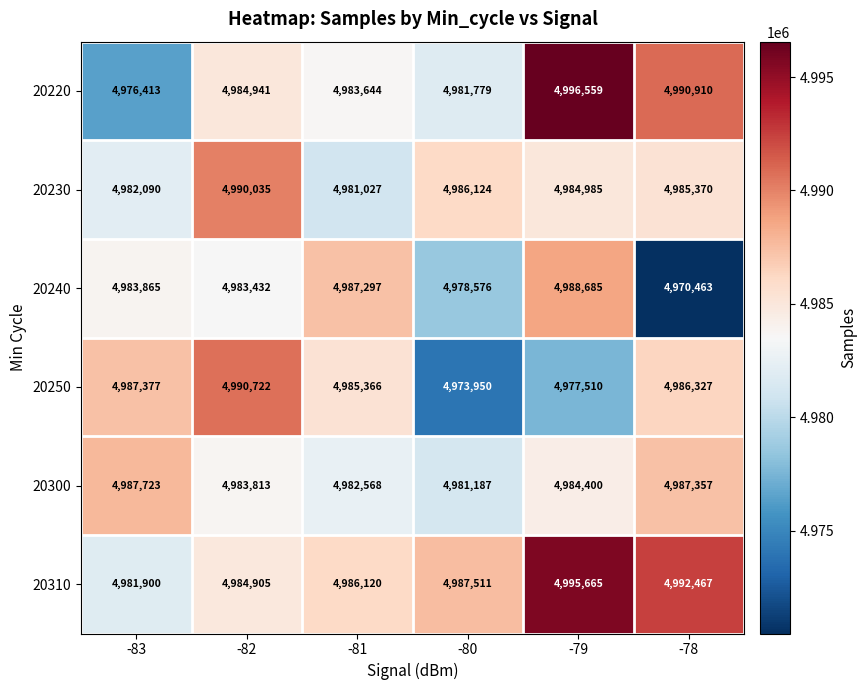

What is the total value across all series at -78?

29912894